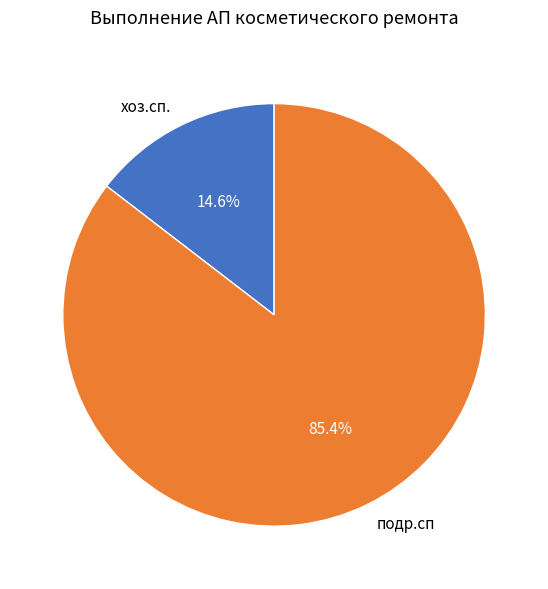

Do подр.сп and хоз.сп. together represent more than half of the pie?

Yes